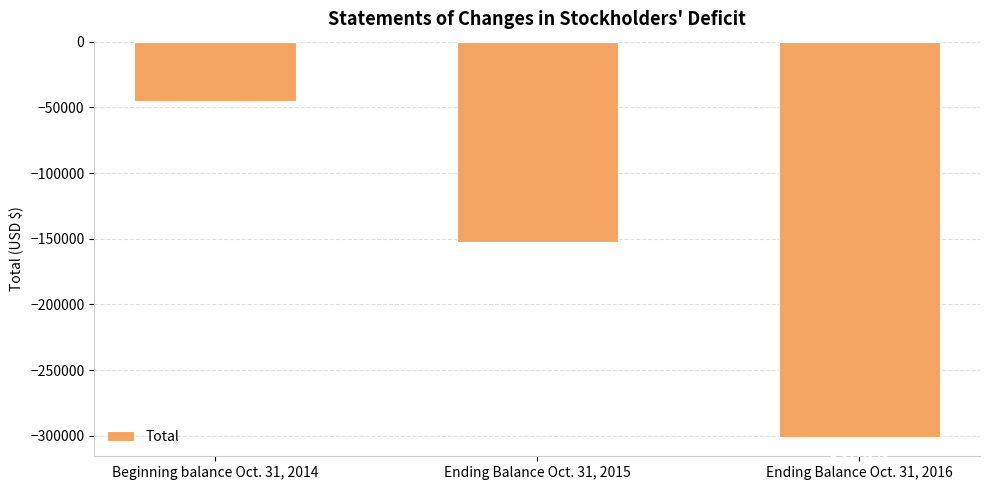

Between Ending Balance Oct. 31, 2015 and Beginning balance Oct. 31, 2014, which is larger?

Beginning balance Oct. 31, 2014